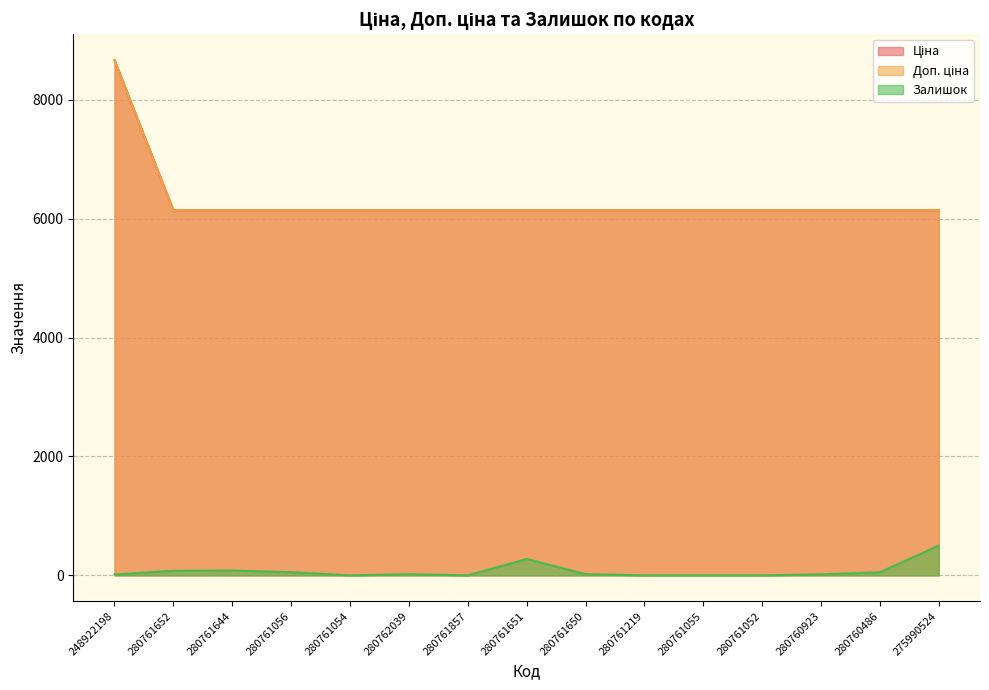

Rank the series by their maximum value, from highest to lowest.

Ціна, Доп. ціна, Залишок